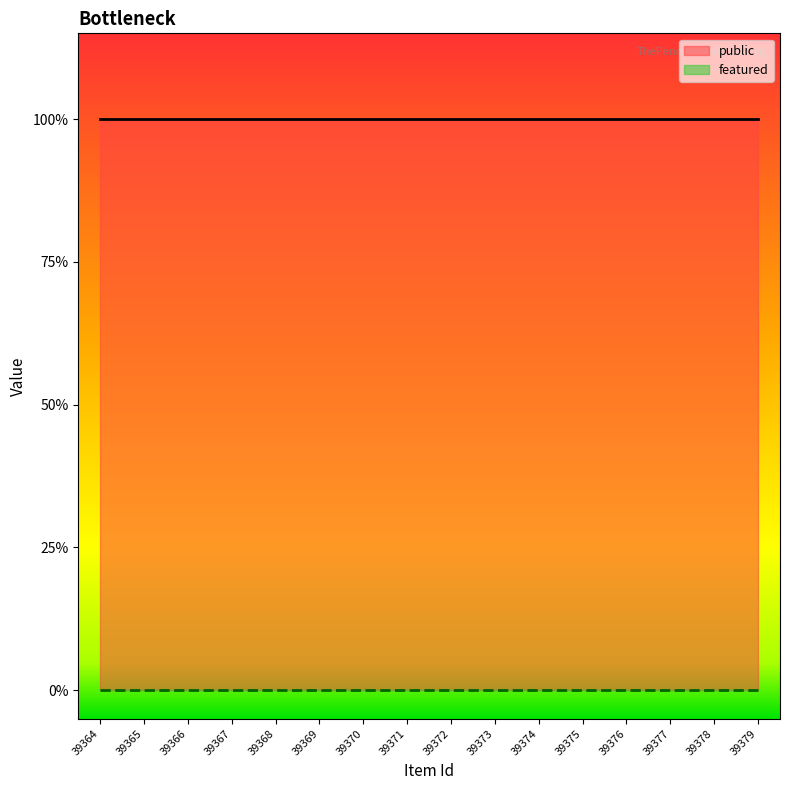

What is the total value across all series at 39366?

1